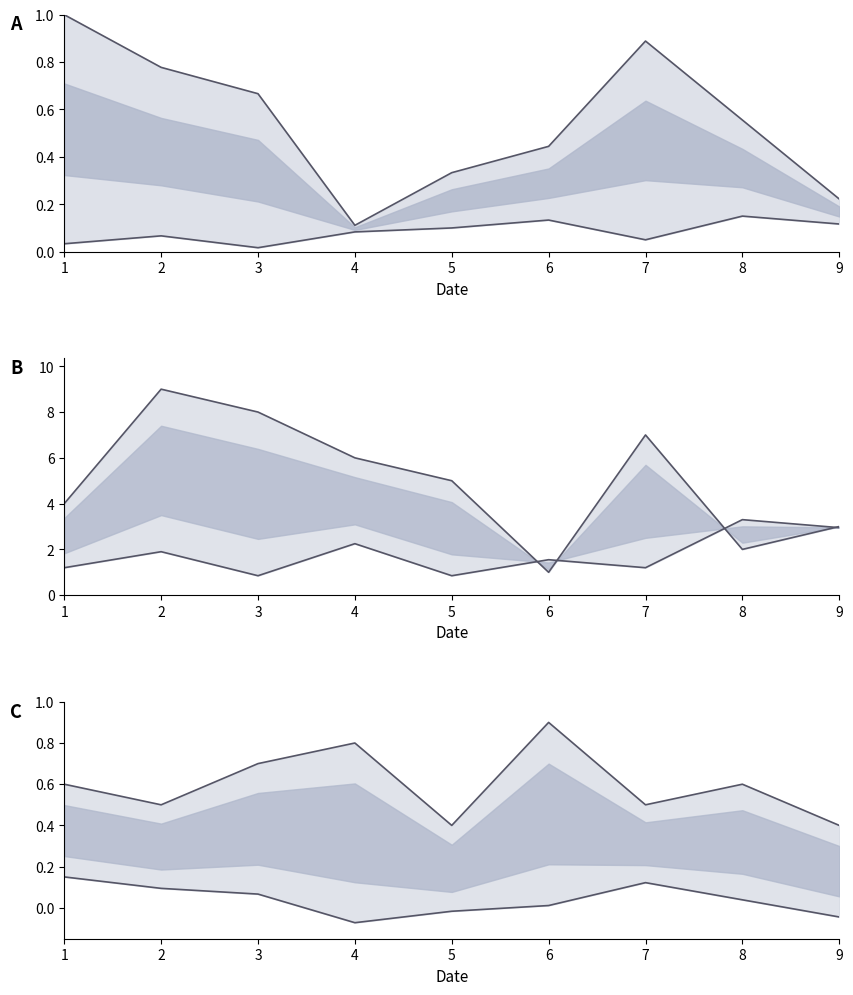

What value does the upper_b_line series have at 1?

4.0